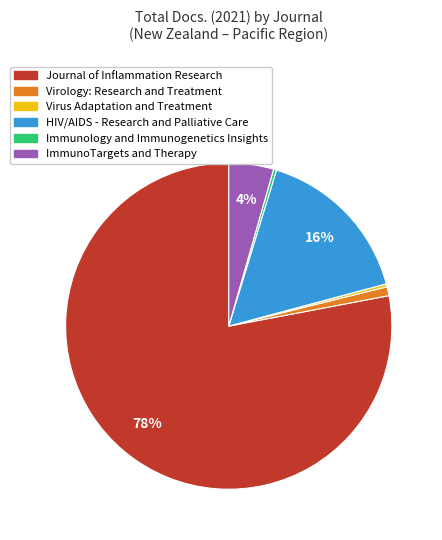

Is there any slice that represents more than half of the pie?

Yes